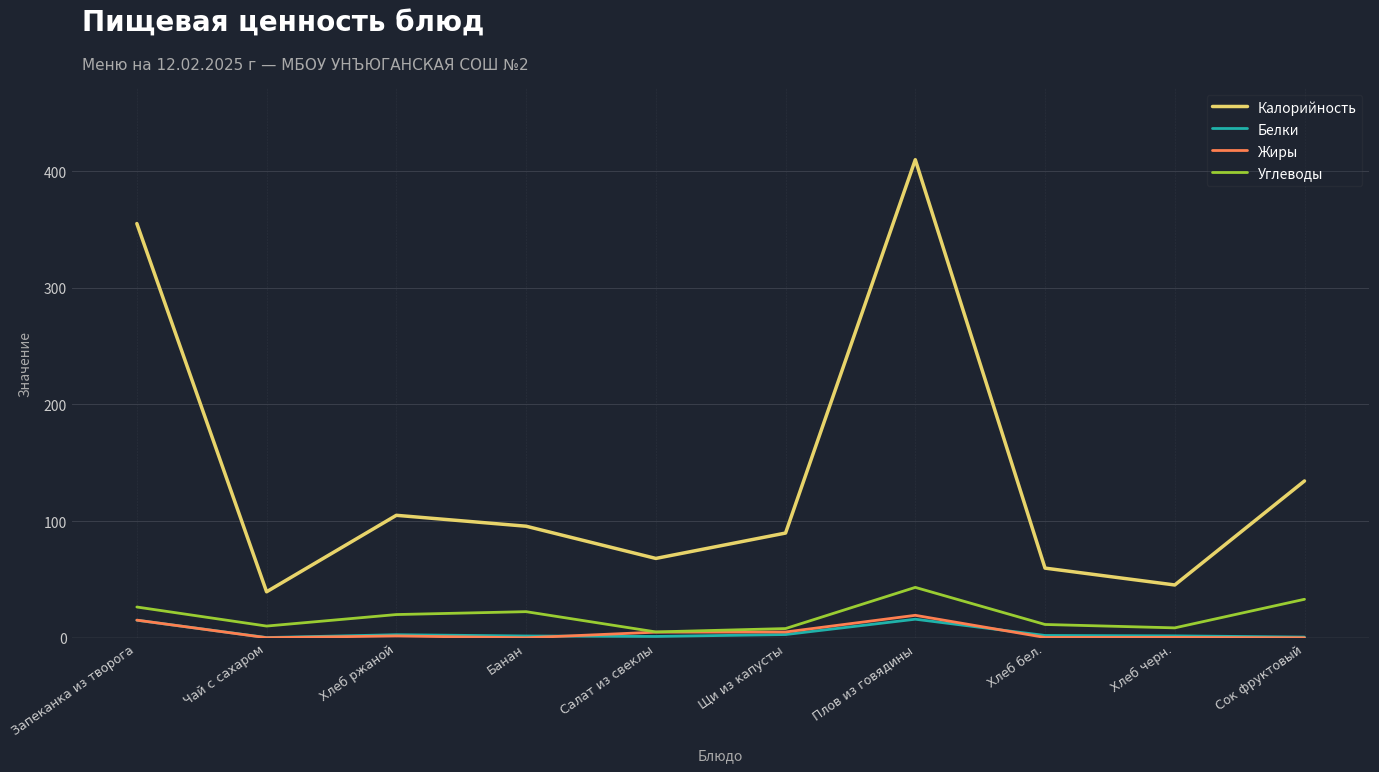

Does the chart have visible grid lines?

Yes